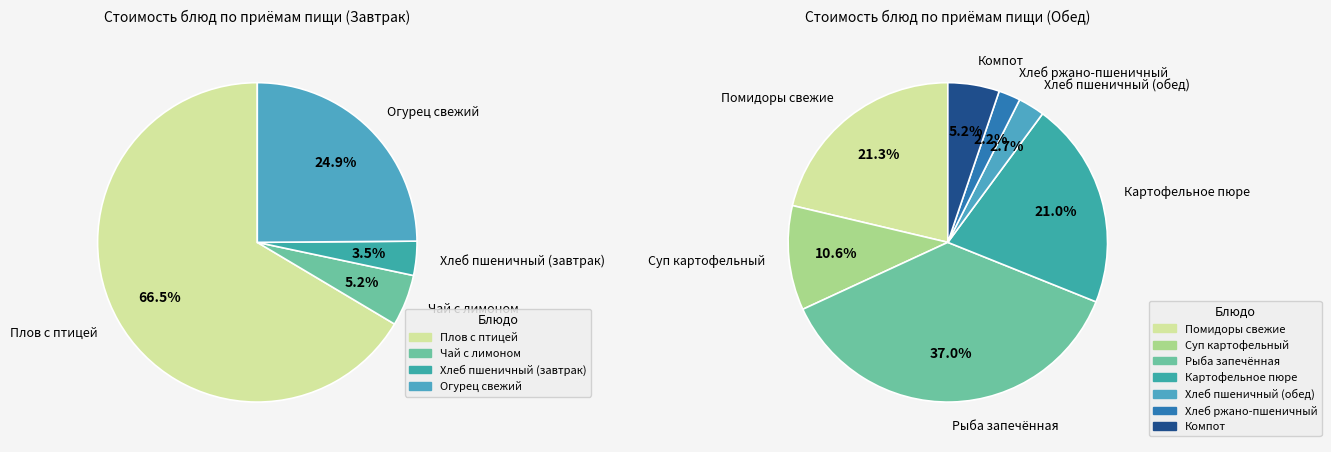

What is the smallest slice in the pie chart?

Хлеб ржано-пшеничный